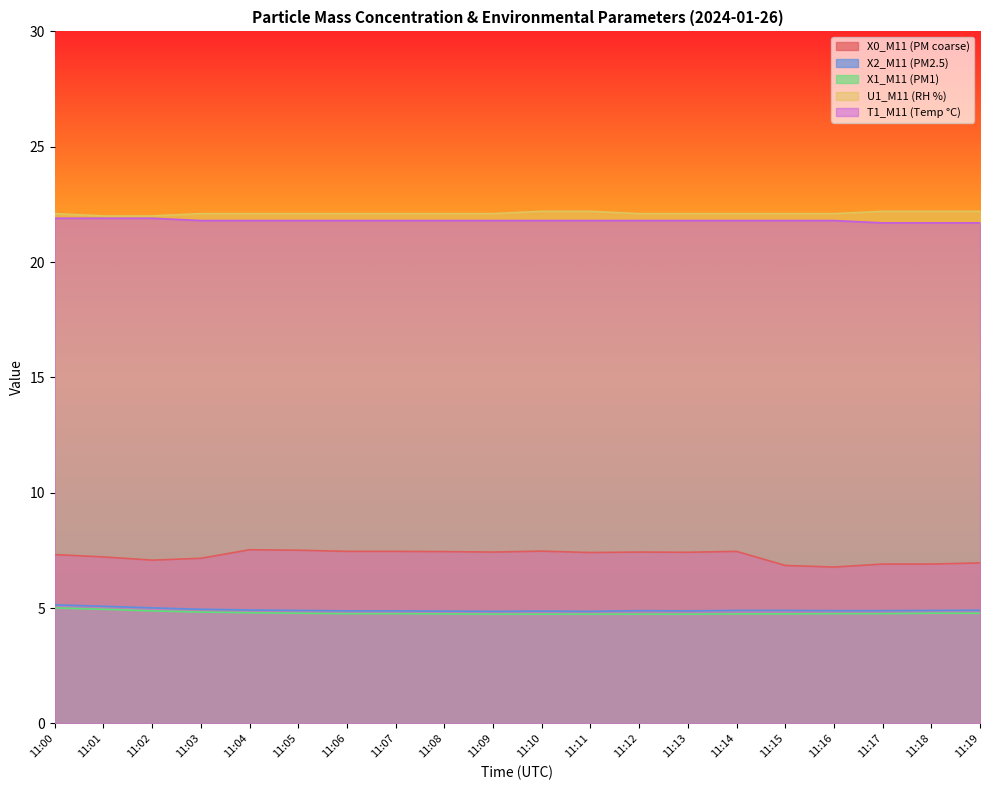

Reading right to left, list all the values displayed in this chart.

X0_M11 (PM coarse): 7.0	6.9	6.9	6.8	6.8	7.5	7.4	7.4	7.4	7.5	7.4	7.5	7.5	7.5	7.5	7.5	7.2	7.1	7.2	7.3
X2_M11 (PM2.5): 4.9	4.9	4.9	4.9	4.9	4.9	4.9	4.9	4.9	4.9	4.9	4.9	4.9	4.9	4.9	4.9	5.0	5.0	5.1	5.1
X1_M11 (PM1): 4.8	4.8	4.8	4.8	4.8	4.8	4.7	4.7	4.7	4.7	4.7	4.8	4.8	4.8	4.8	4.8	4.8	4.9	5.0	5.0
U1_M11 (RH %): 22.2	22.2	22.2	22.1	22.1	22.1	22.1	22.1	22.2	22.2	22.1	22.1	22.1	22.1	22.1	22.1	22.1	22.0	22.0	22.1
T1_M11 (Temp °C): 21.7	21.7	21.7	21.8	21.8	21.8	21.8	21.8	21.8	21.8	21.8	21.8	21.8	21.8	21.8	21.8	21.8	21.9	21.9	21.9